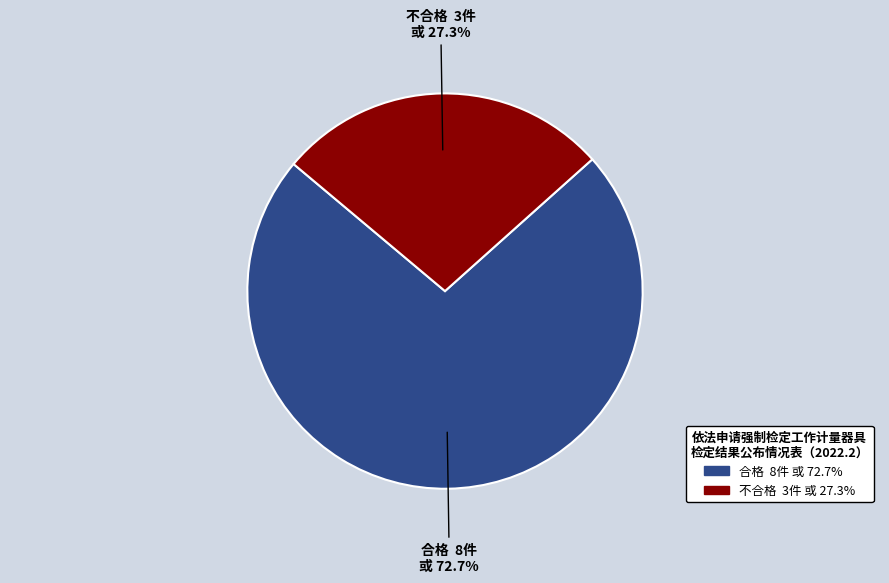

To the nearest percent, what is the average slice percentage?

50%